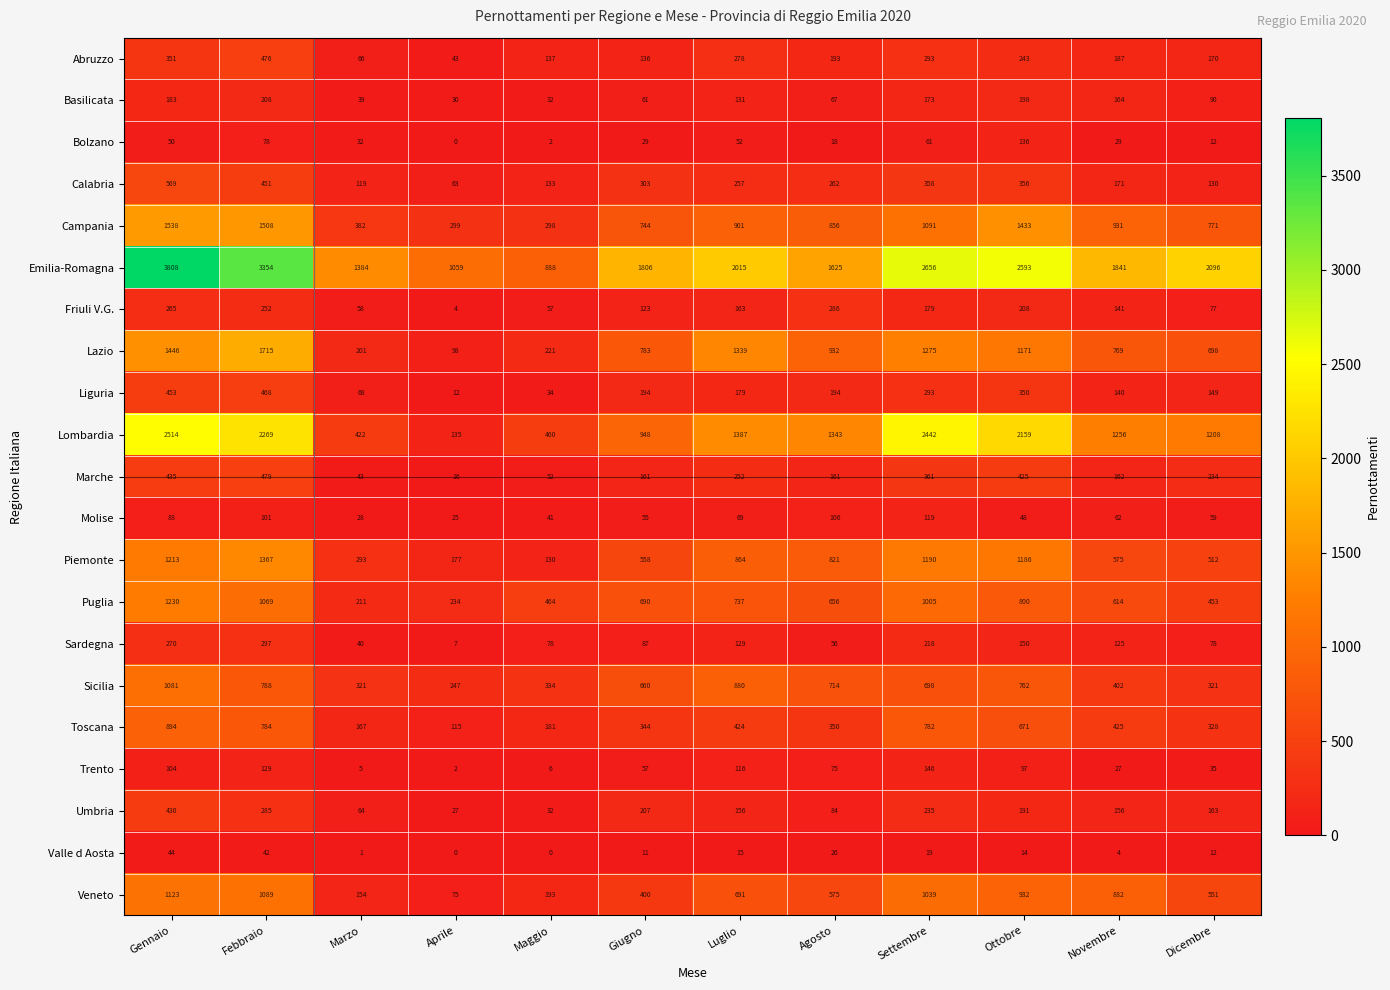

The value of Veneto at Agosto is 959. True or false?

False